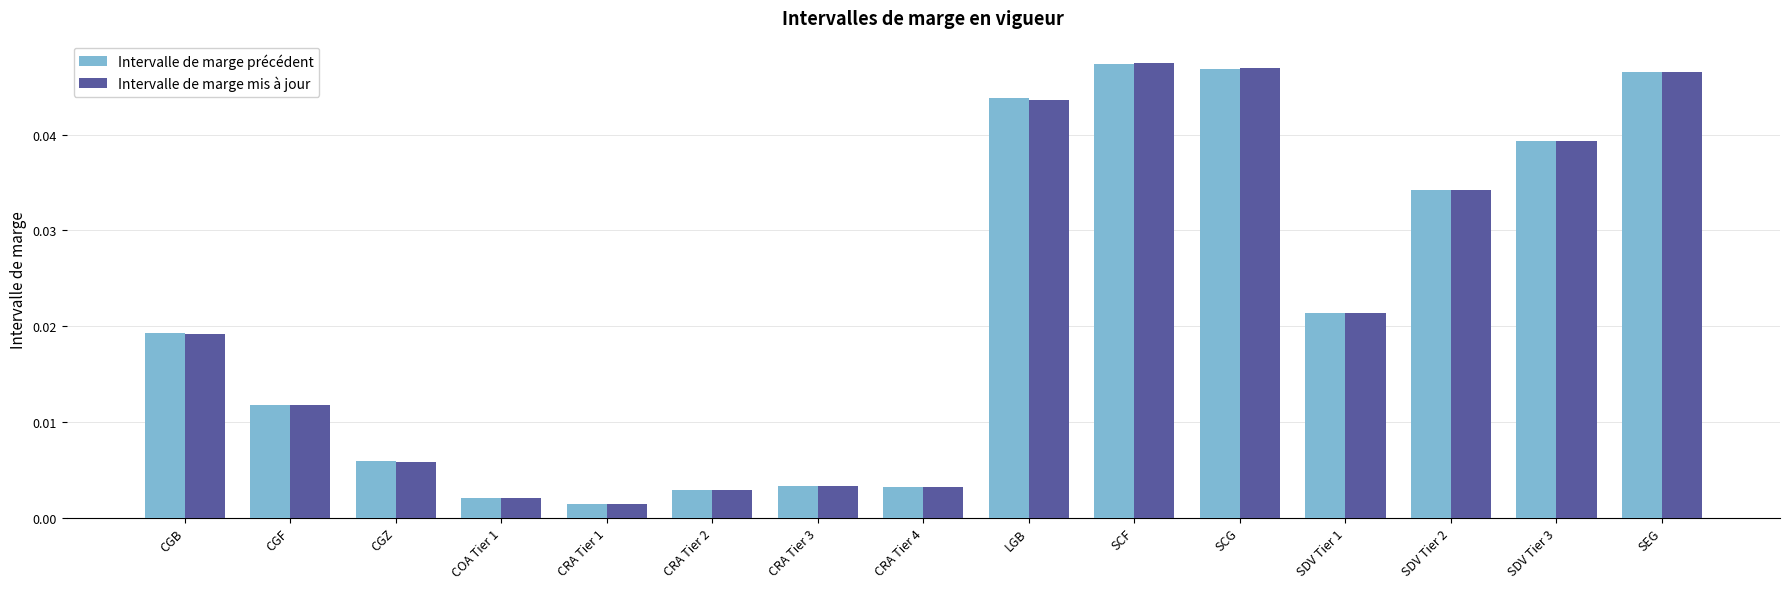

What is the sum of all Intervalle de marge précédent values?

0.3